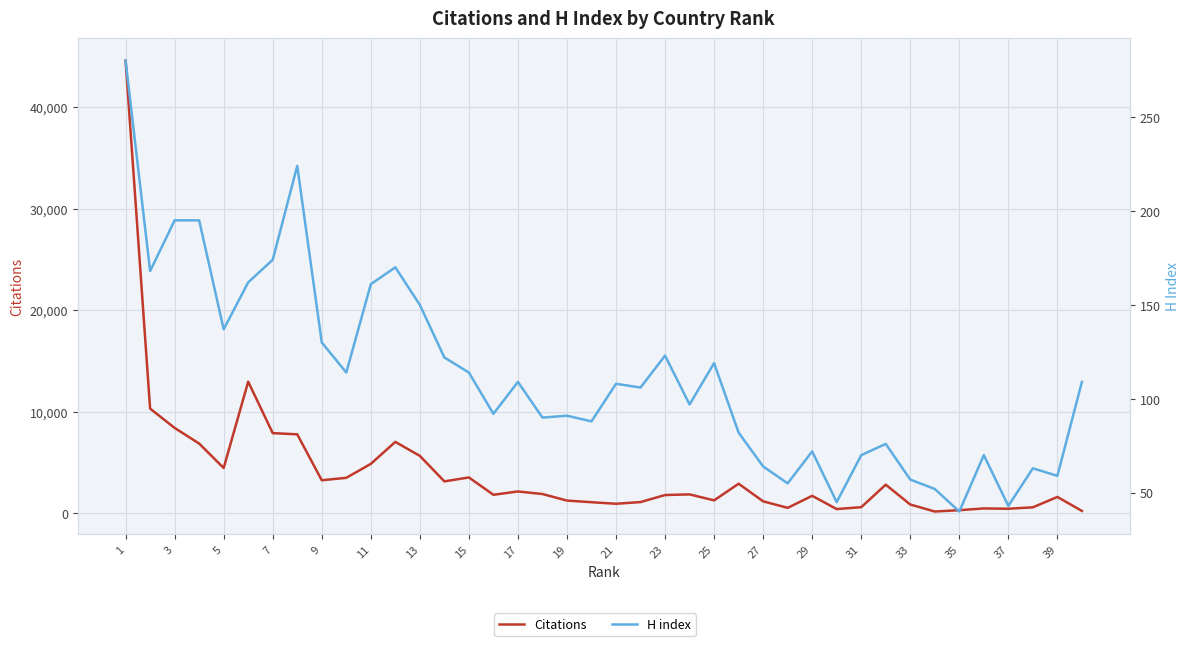

What are all the series names shown in the legend?

Citations, H index